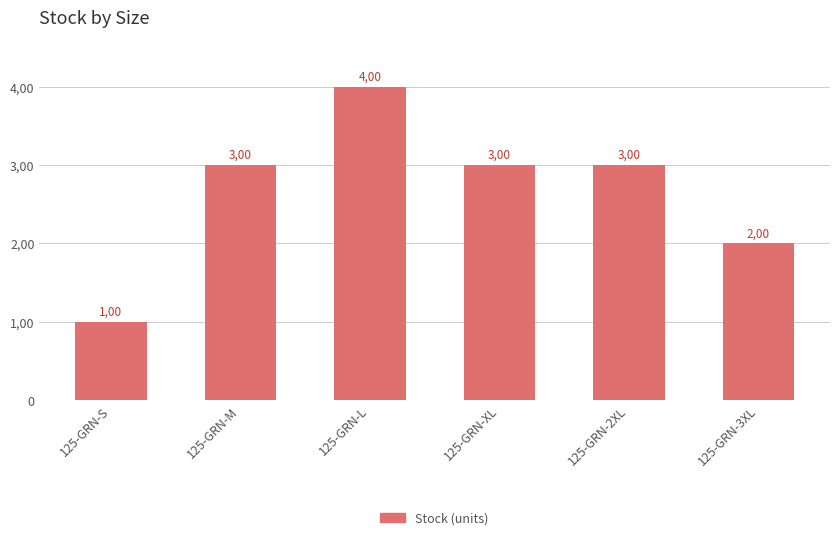

Which label corresponds to the smallest value in the chart?

125-GRN-S